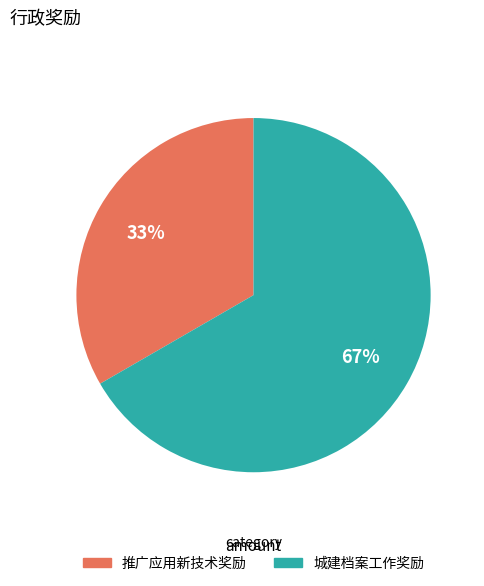

Does any single category account for the majority?

Yes